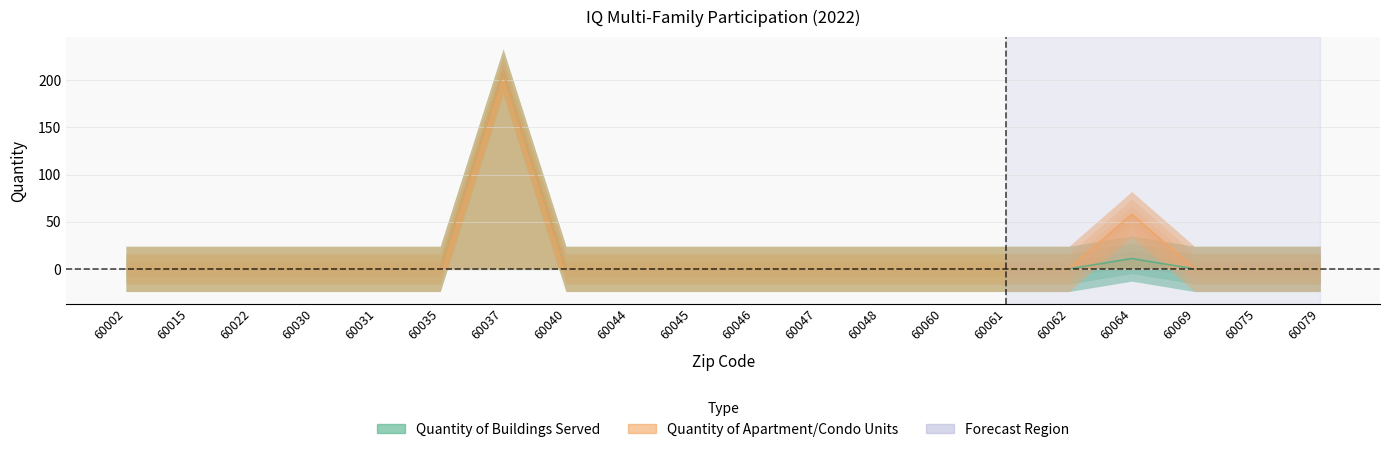

Where is the first local maximum for Quantity of Apartment/Condo Units?

60037